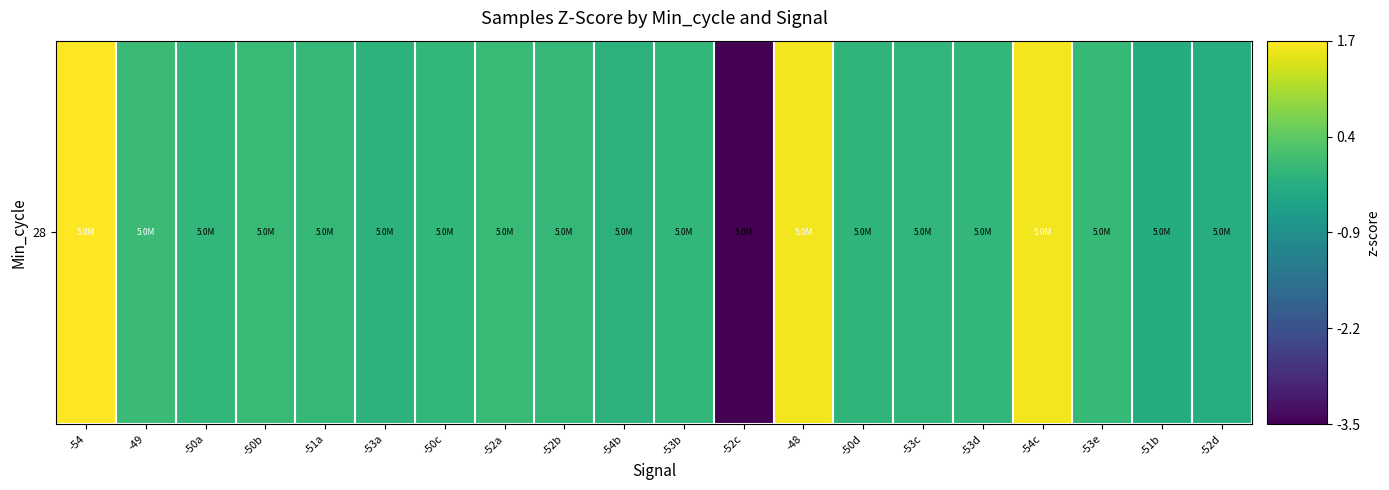

What is the difference between the maximum and minimum values?

5.1